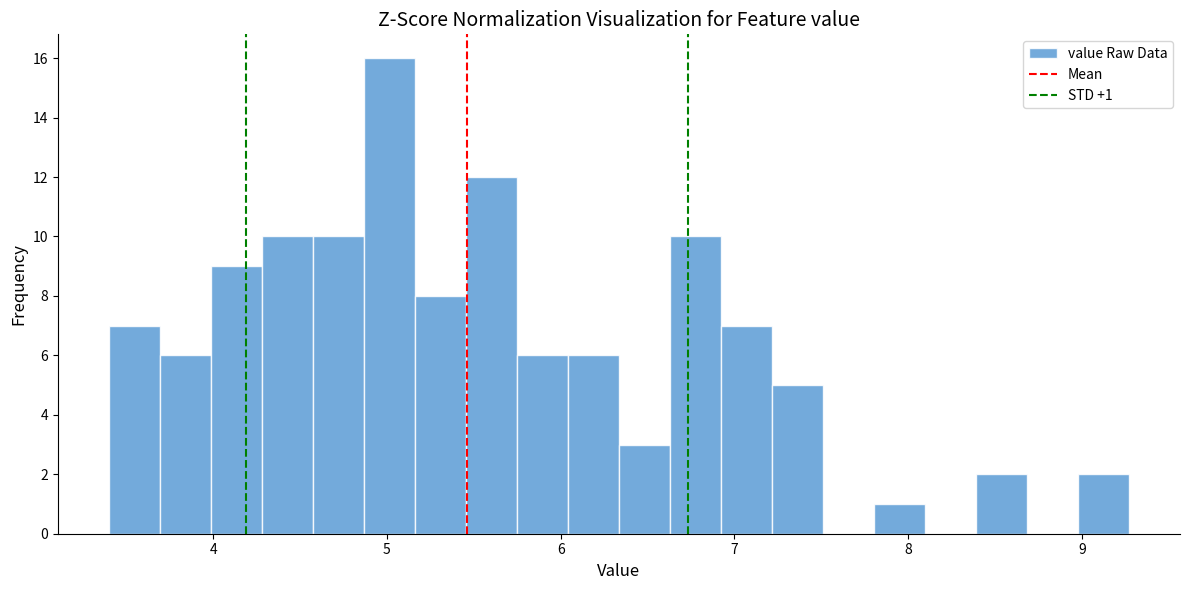

Around what value on the x-axis is the tallest bar? Give the approximate position of its centre, as read against the axis.

5.0